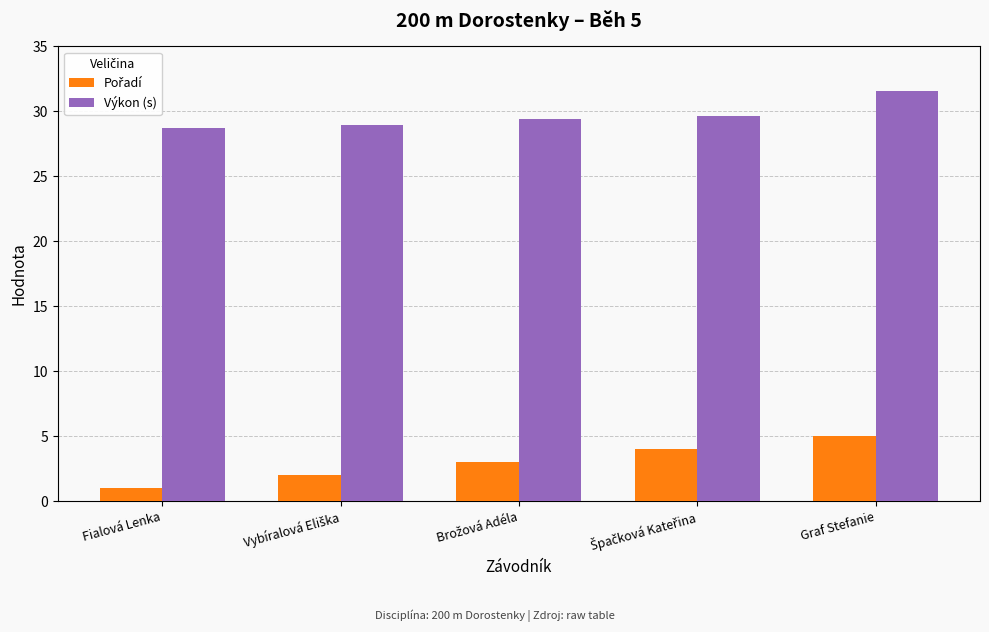

What is the maximum value for Výkon (s)?

31.5